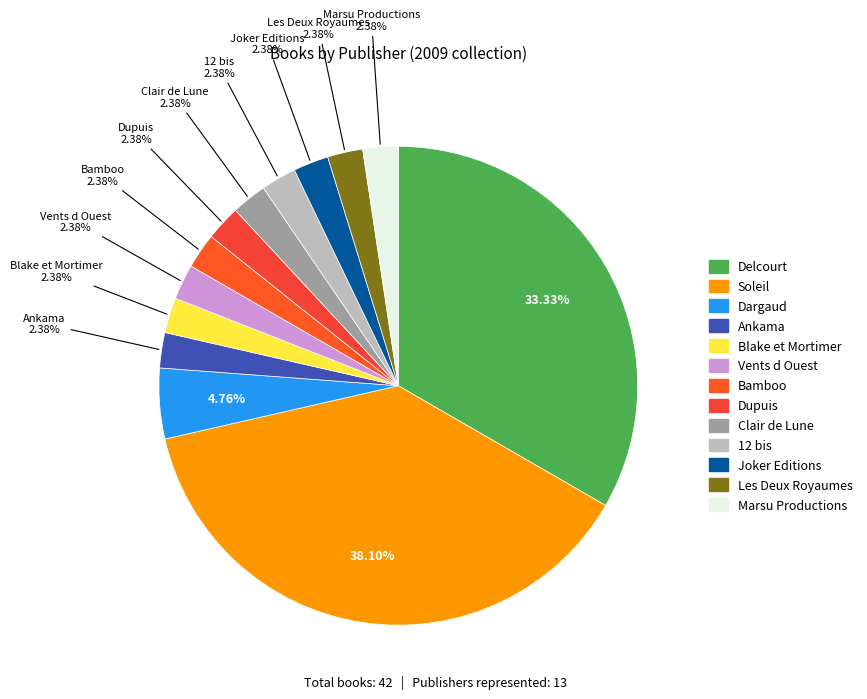

What percentage is the Joker Editions slice, to the nearest percent?

2%